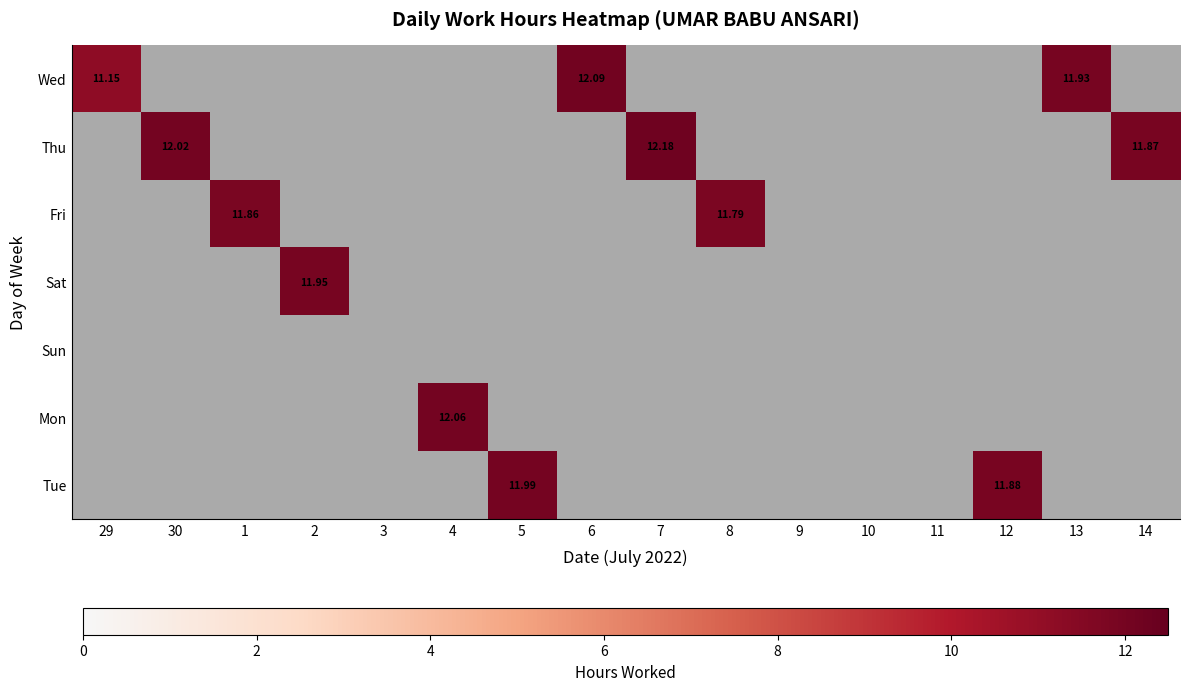

At how many categories does at least one series exceed 6?

12